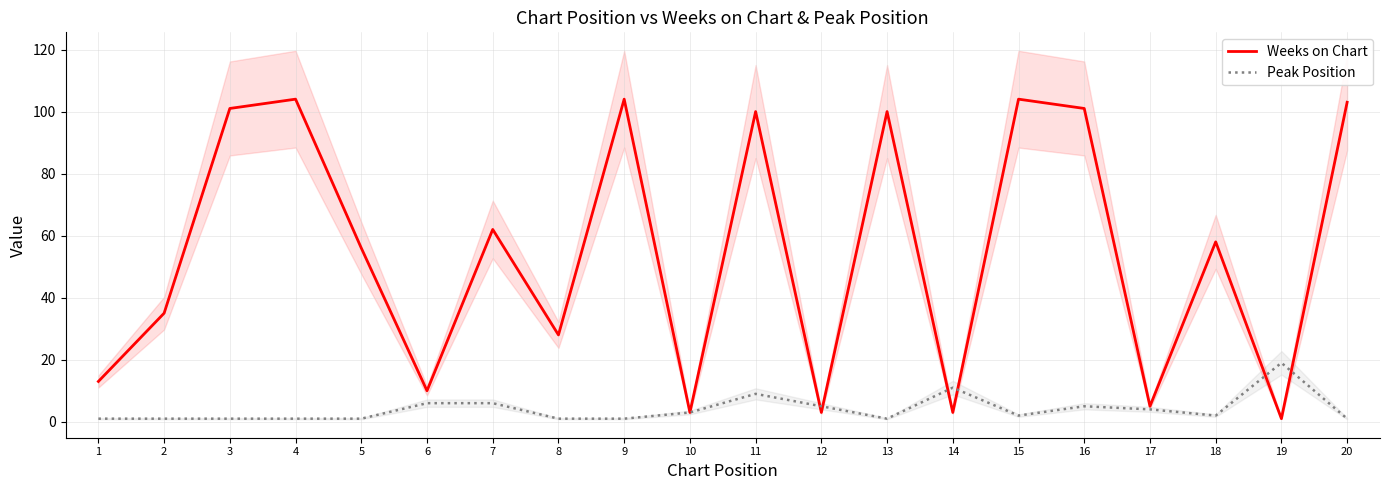

At which label is Peak Position closest to 10?

11